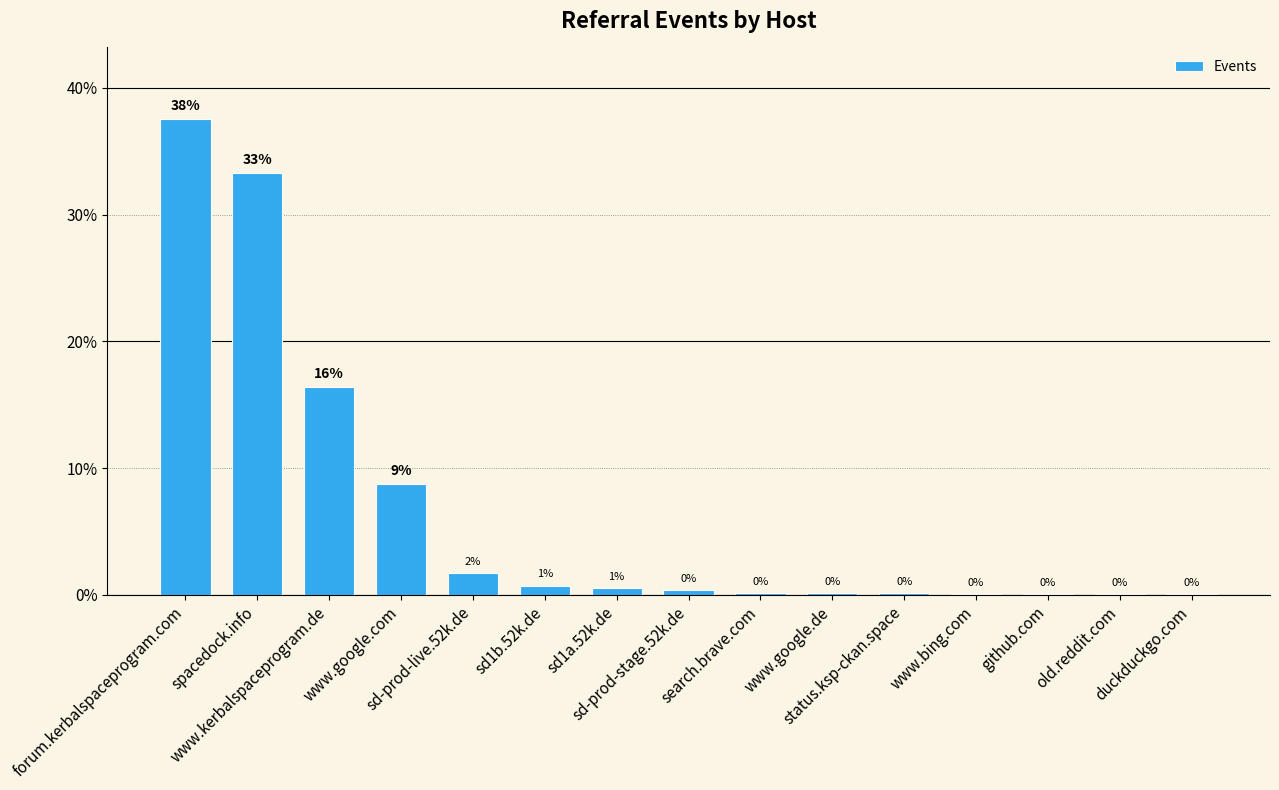

What is the difference between the values at www.google.com and www.kerbalspaceprogram.de?

7.6